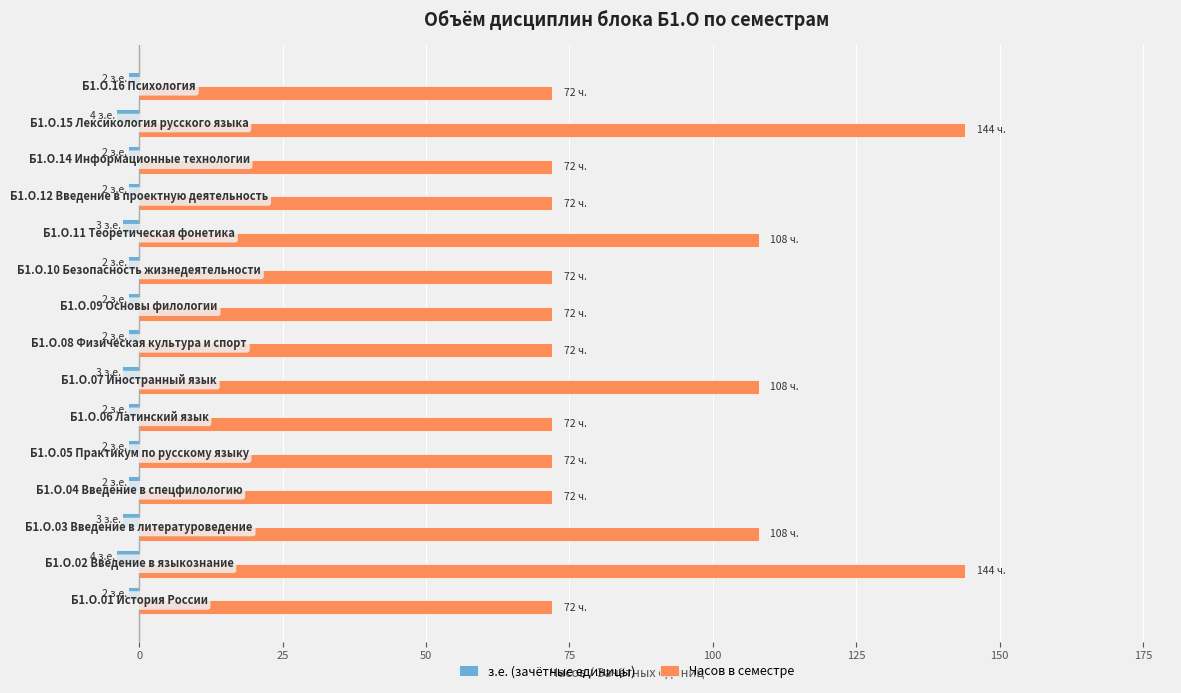

At how many categories does at least one series exceed 124?

2